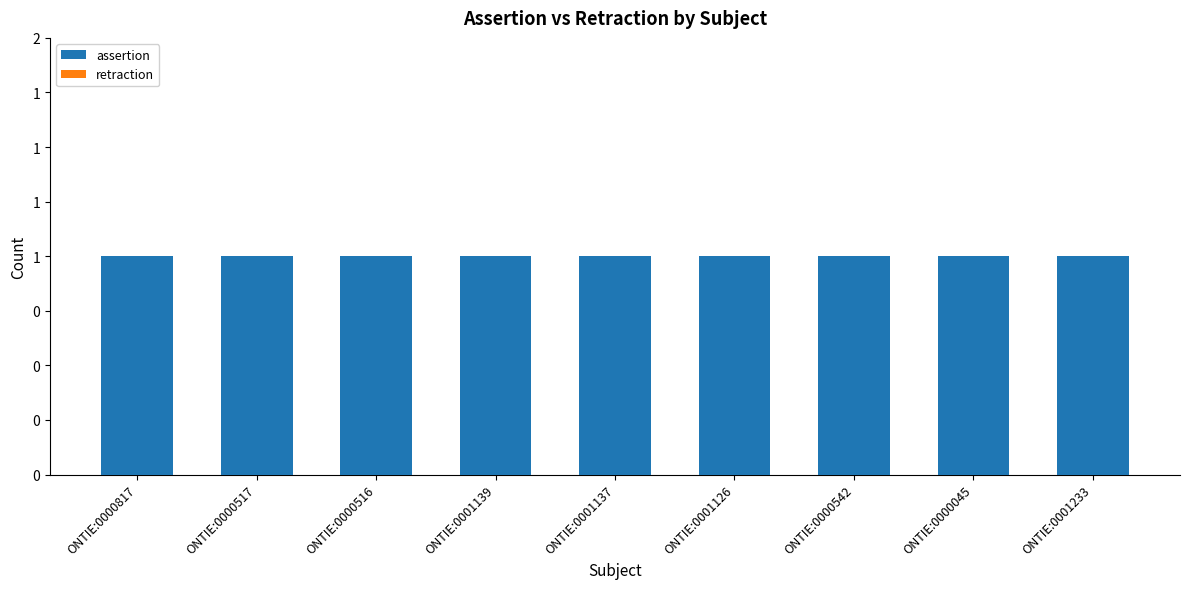

Reading left to right, what are all the values shown in this chart?

assertion: ONTIE:0000817=1	ONTIE:0000517=1	ONTIE:0000516=1	ONTIE:0001139=1	ONTIE:0001137=1	ONTIE:0001126=1	ONTIE:0000542=1	ONTIE:0000045=1	ONTIE:0001233=1
retraction: ONTIE:0000817=0	ONTIE:0000517=0	ONTIE:0000516=0	ONTIE:0001139=0	ONTIE:0001137=0	ONTIE:0001126=0	ONTIE:0000542=0	ONTIE:0000045=0	ONTIE:0001233=0